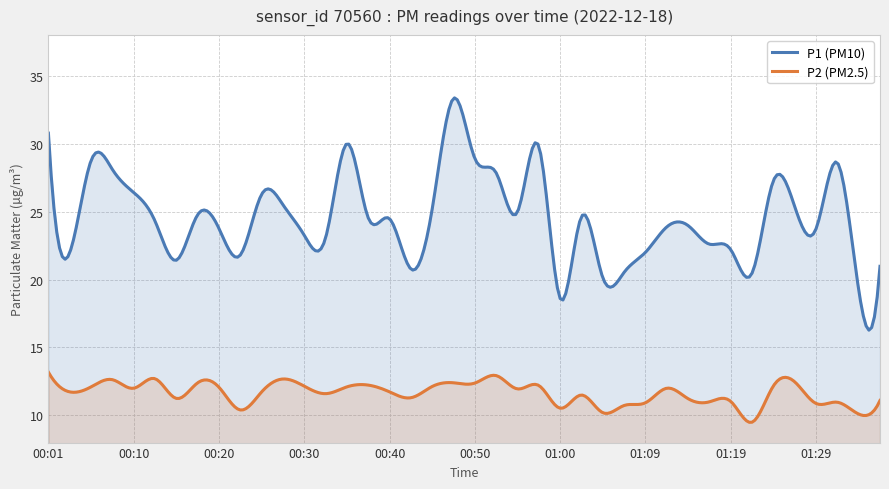

At which label does P1 first exceed 24?

00:01